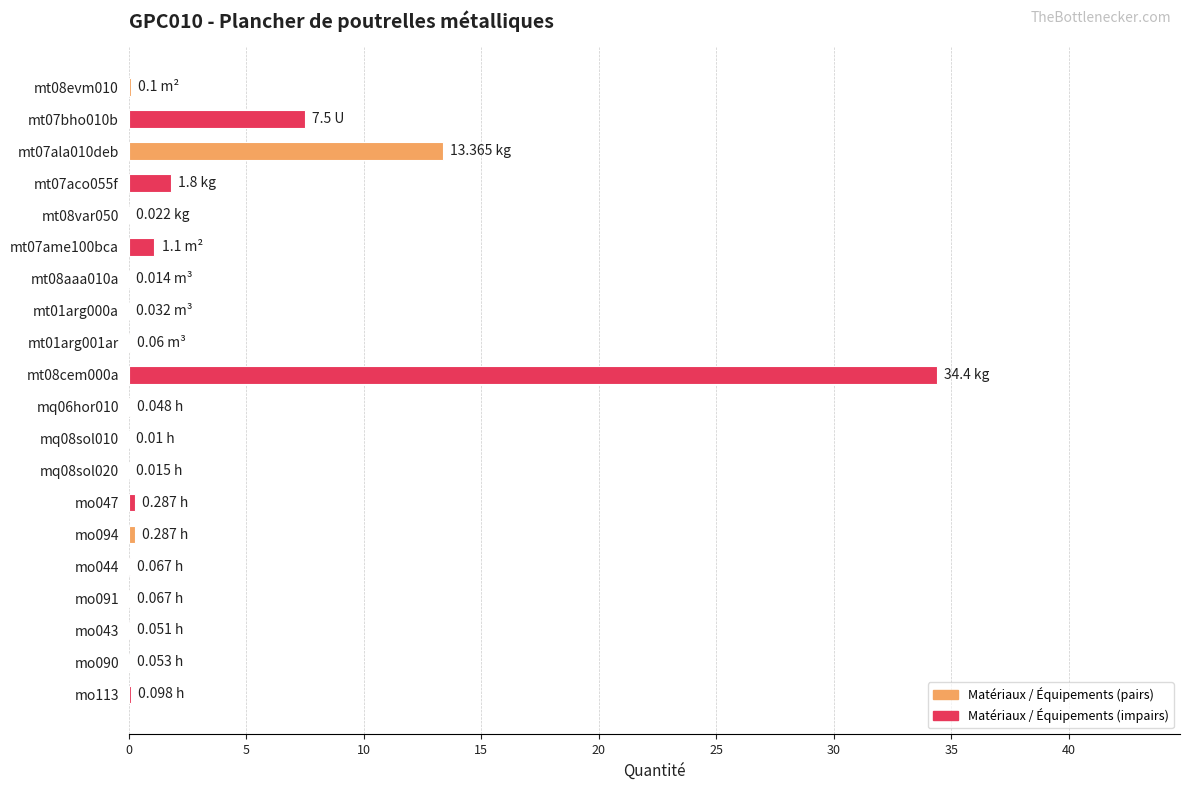

What is the sum of all values?

59.4